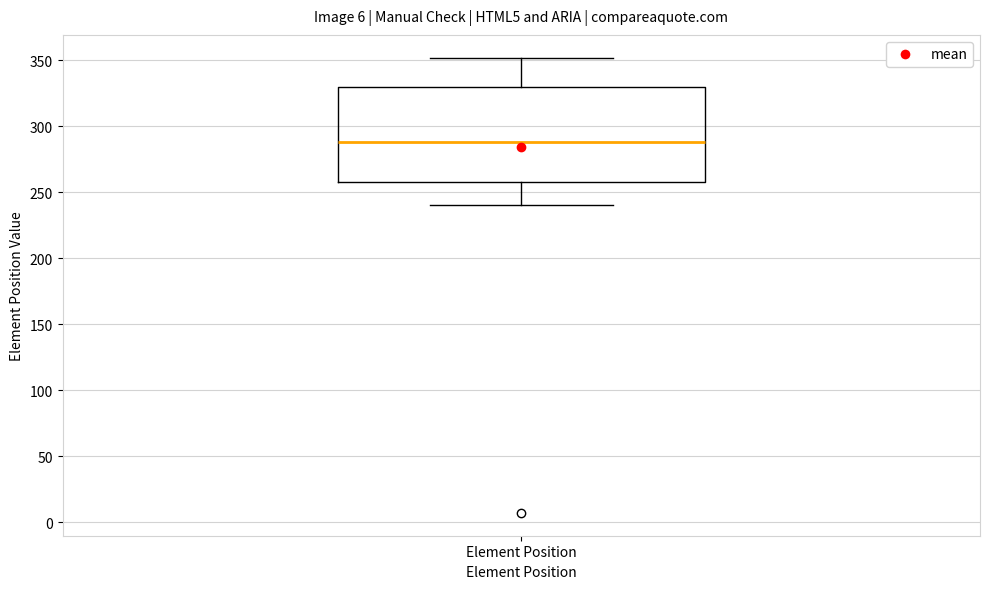

Read this box plot against the y-axis: the position of the median line, the range covered by the box, and the ends of both whiskers. The values are not printed on the chart, so give them approximately, as read against the axis.

median 290, box 260 to 330, whiskers 240 to 350